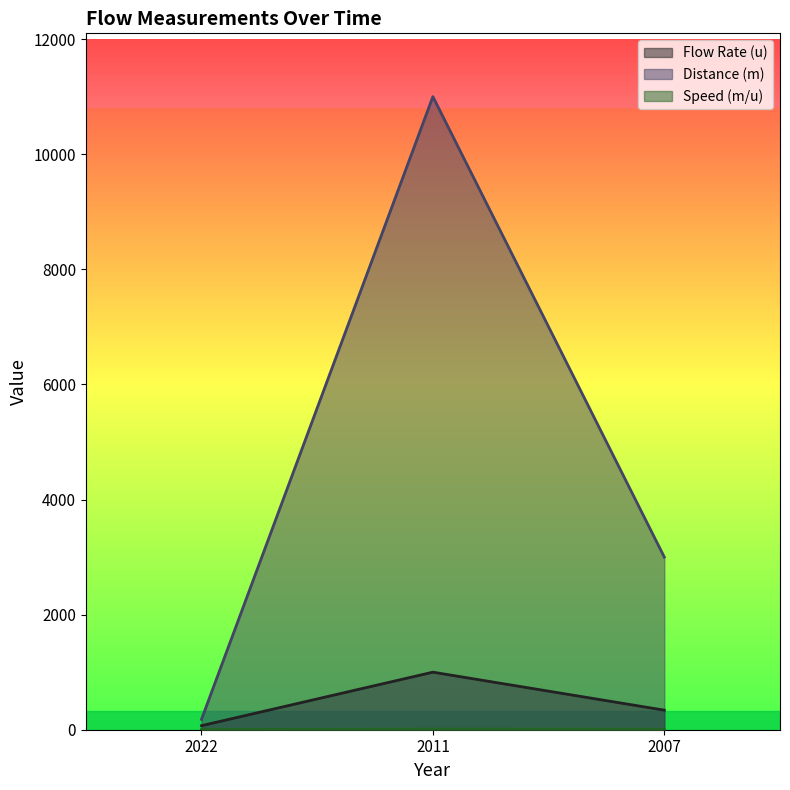

Is it true that Flow Rate (u) equals 1584.9 at 2011?

False